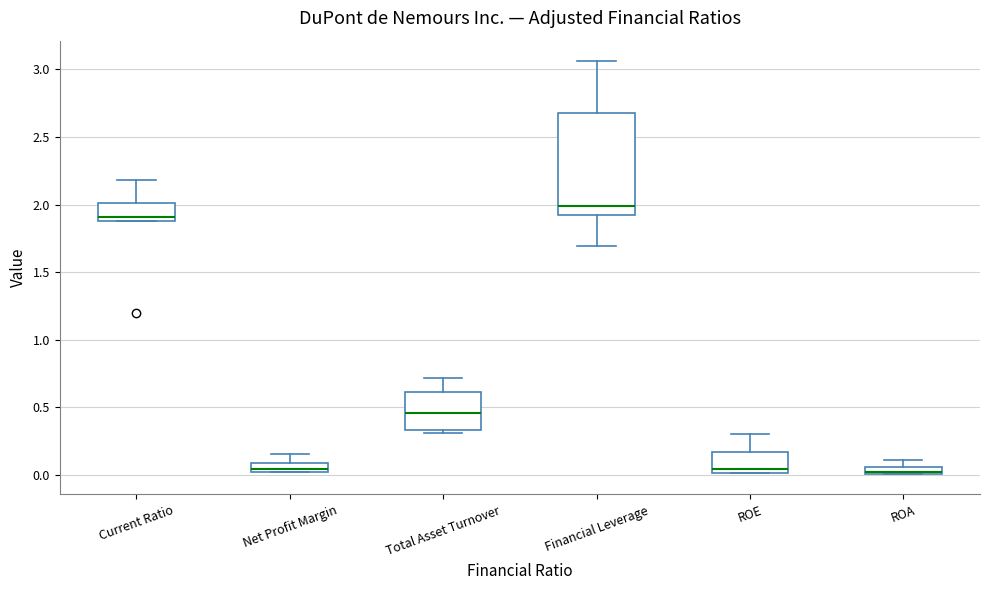

Comparing the boxes themselves (not the whiskers), which one is the tallest?

Financial Leverage